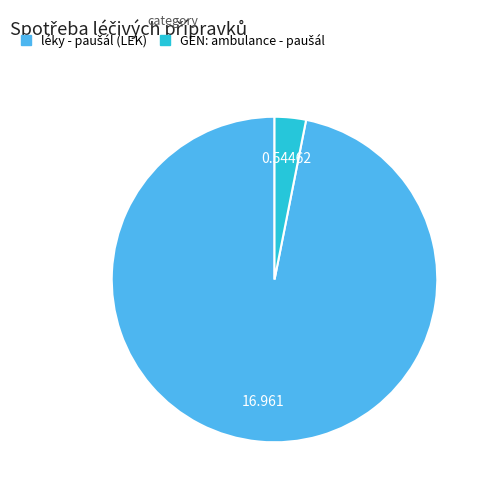

Is there a majority slice in this chart?

Yes